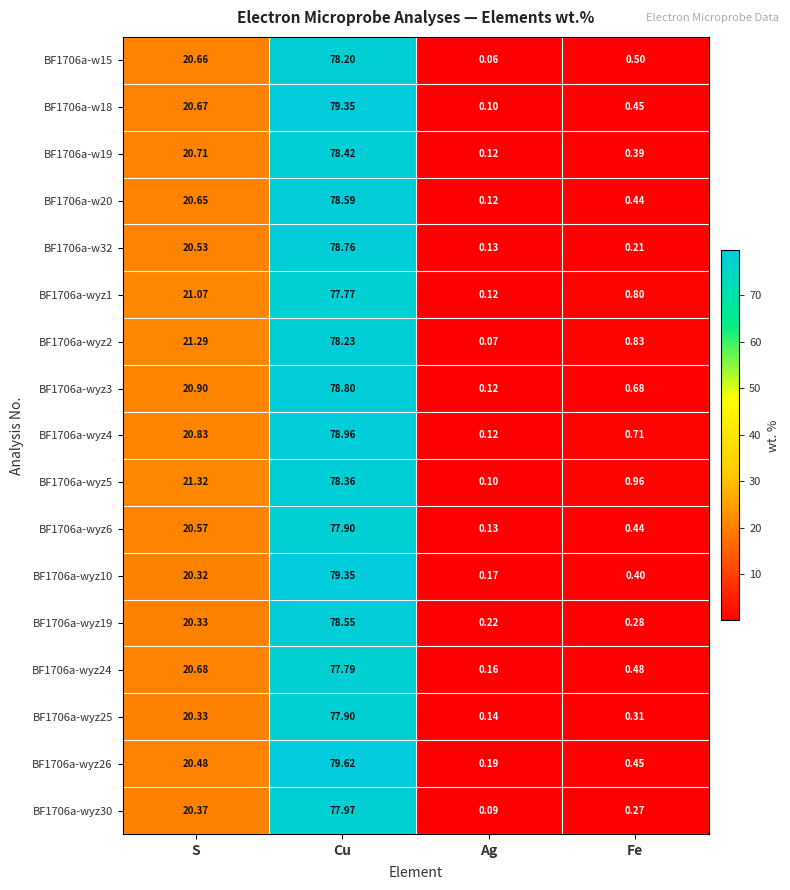

List the labels in order of BF1706a-w19 value, smallest first.

Ag, Fe, S, Cu